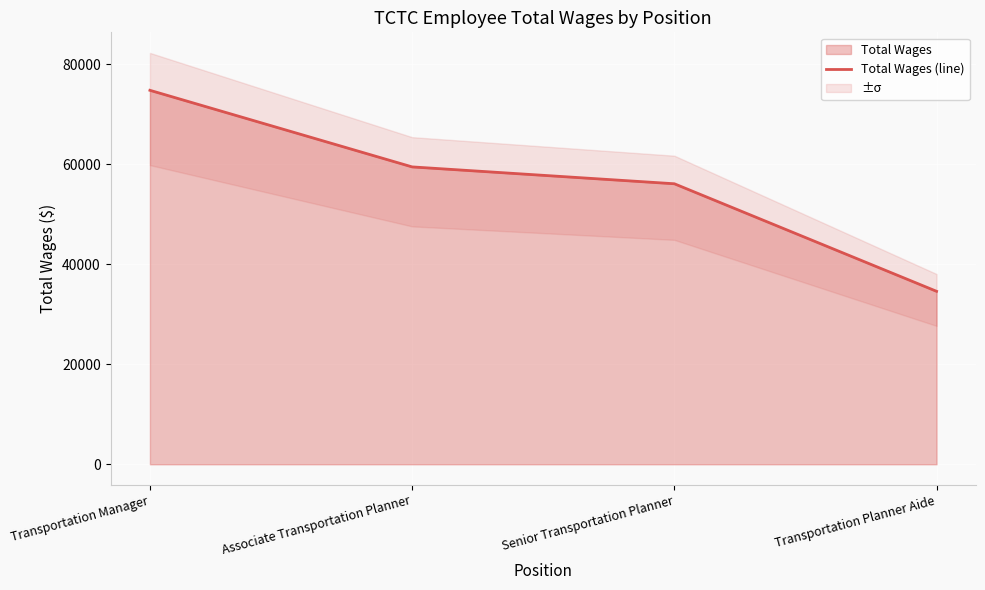

Which label corresponds to the largest value in the chart?

Transportation Manager